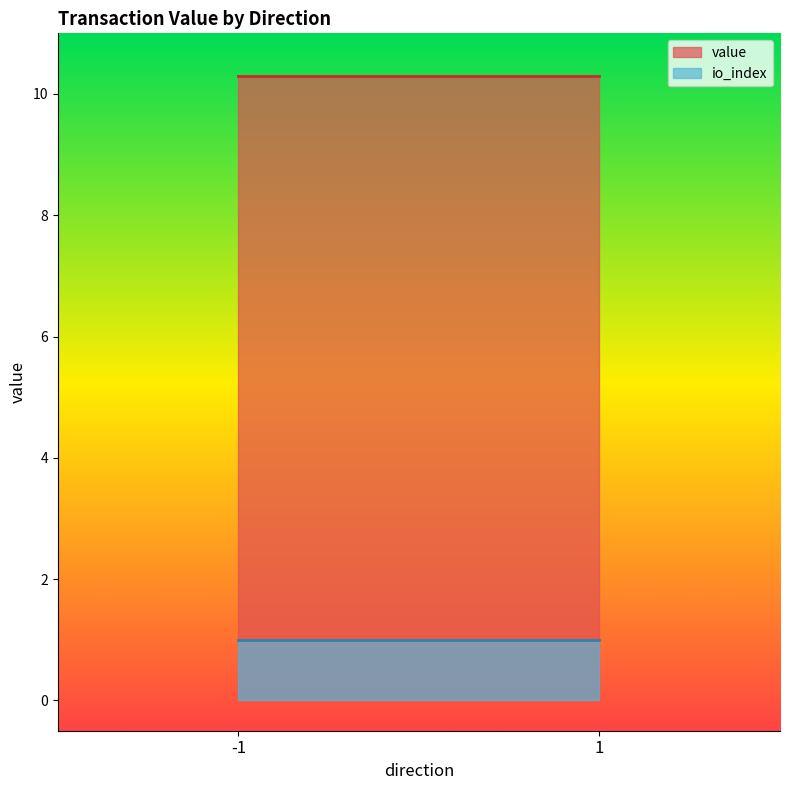

At which category does value reach its first local peak?

-1